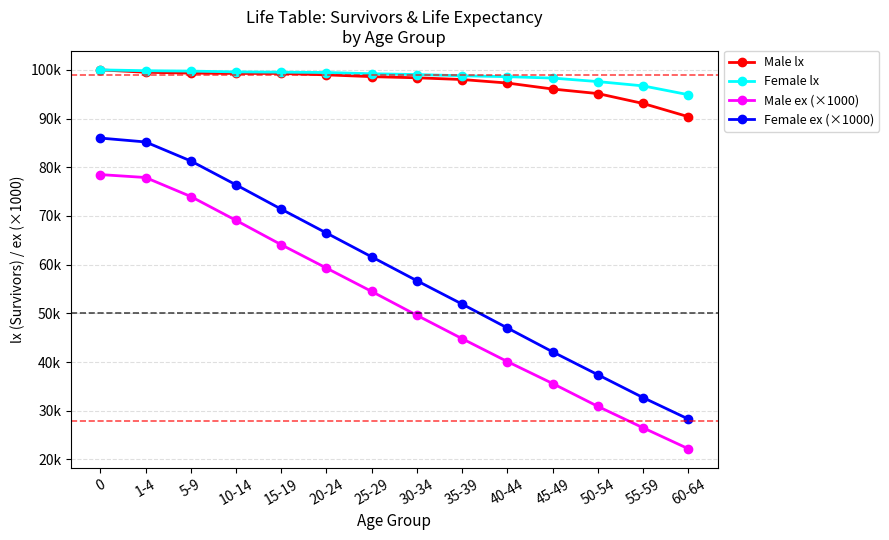

Does the chart have visible grid lines?

Yes